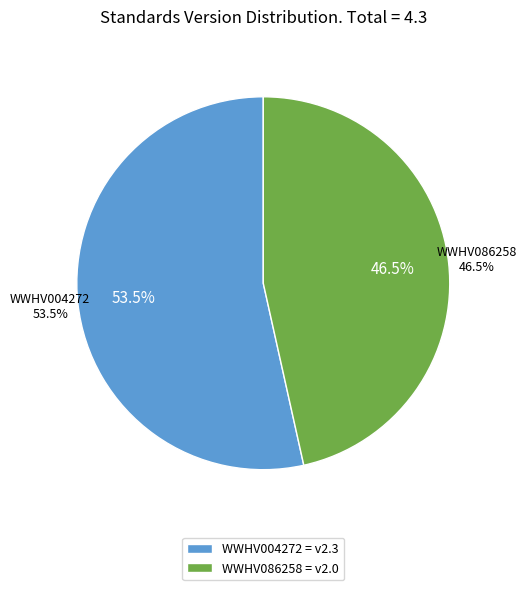

To the nearest percent, what is the difference between the WWHV086258 and WWHV004272 slice percentages?

7%